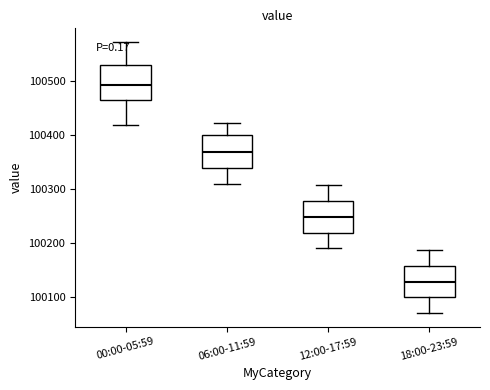

Reading left to right, read every box against the y-axis: the position of its median line, the range the box covers, and the ends of its whiskers. The values are not printed on the chart, so give them approximately, as read against the axis.

00:00-05:59: median 100490, box 100470 to 100530, whiskers 100420 to 100570
06:00-11:59: median 100370, box 100340 to 100400, whiskers 100310 to 100420
12:00-17:59: median 100250, box 100220 to 100280, whiskers 100190 to 100310
18:00-23:59: median 100130, box 100100 to 100160, whiskers 100070 to 100190